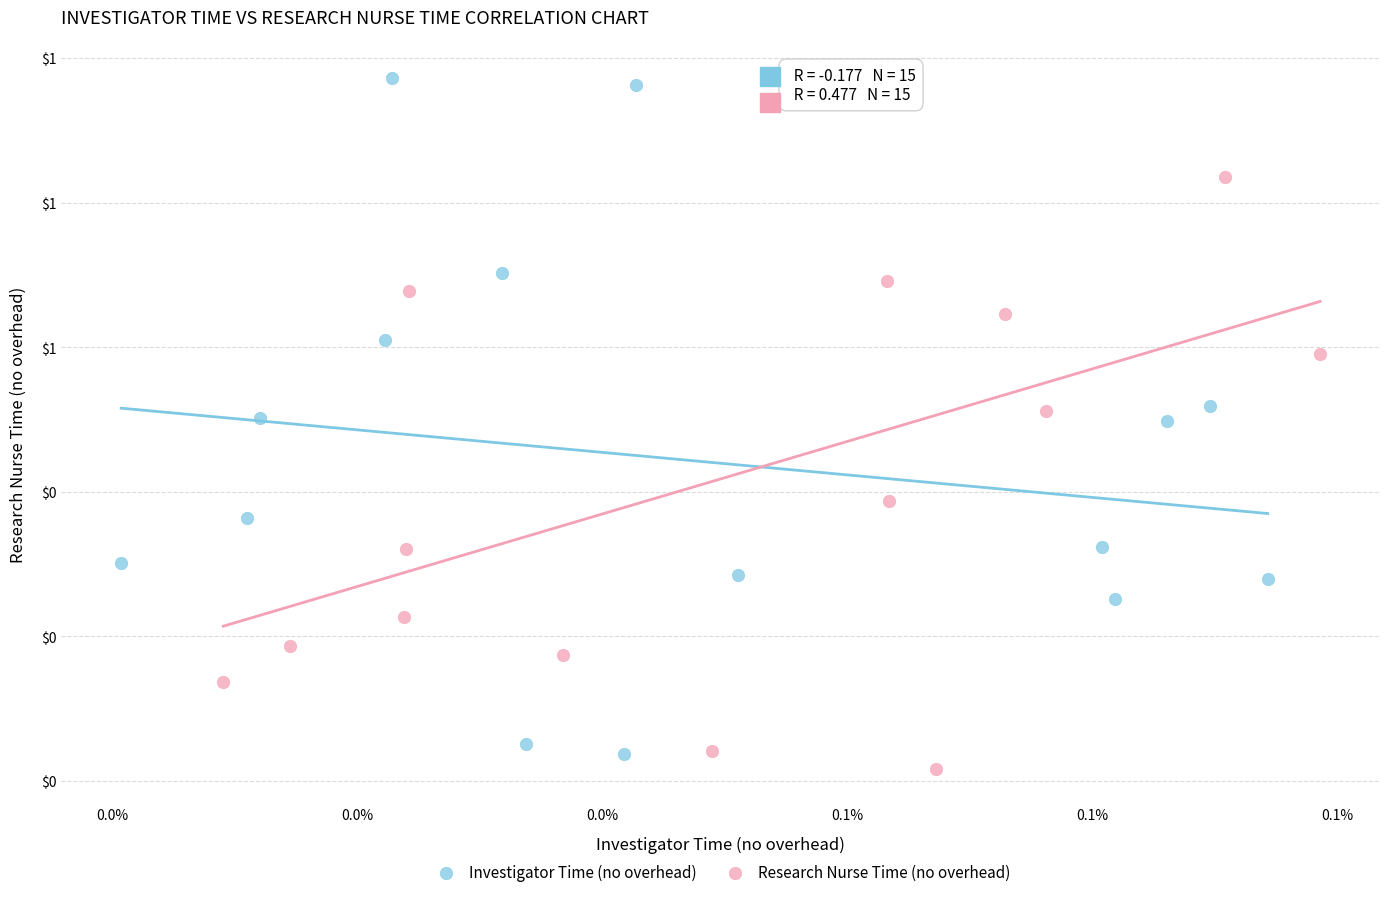

Which series contains the lowest Y value?

Research Nurse Time (no overhead)